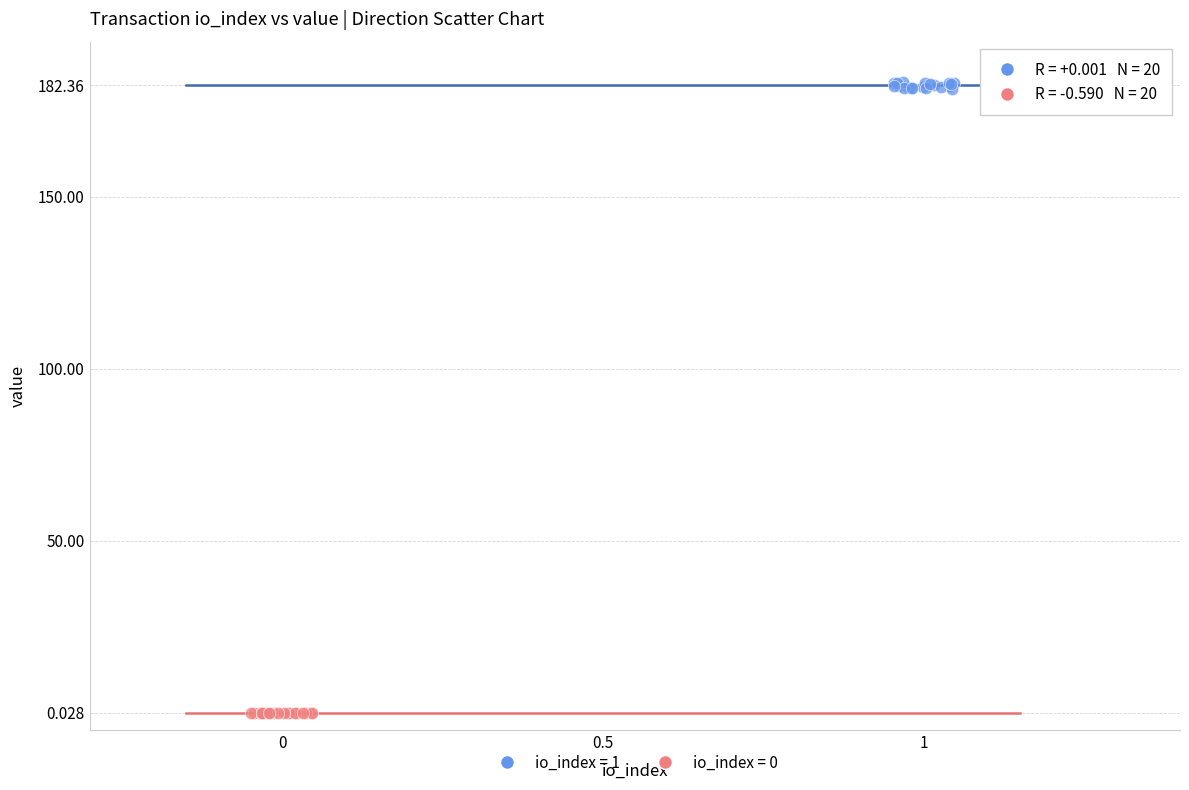

Which series contains the highest Y value?

io_index = 1